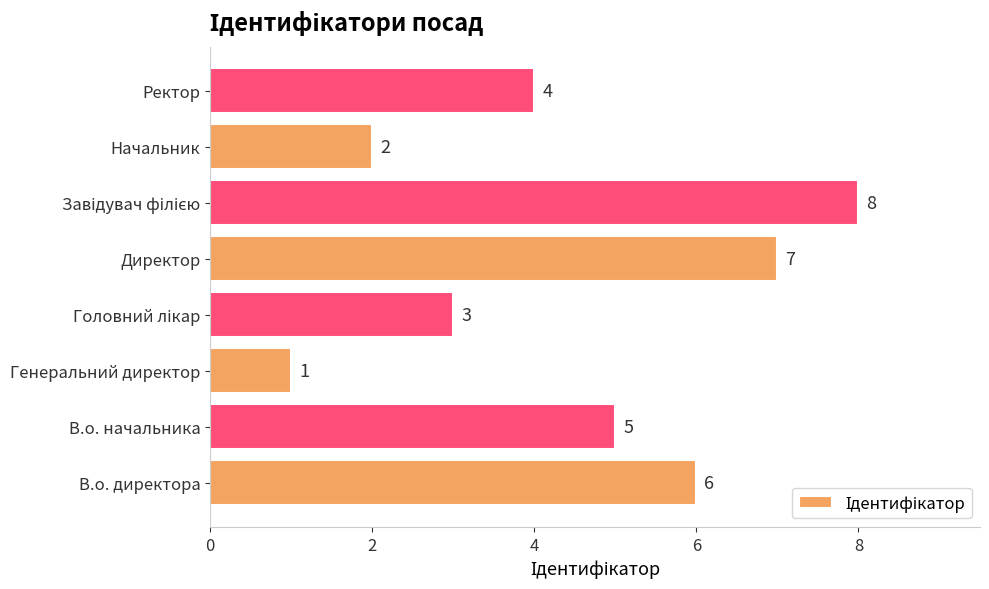

How many distinct data groups are displayed?

1